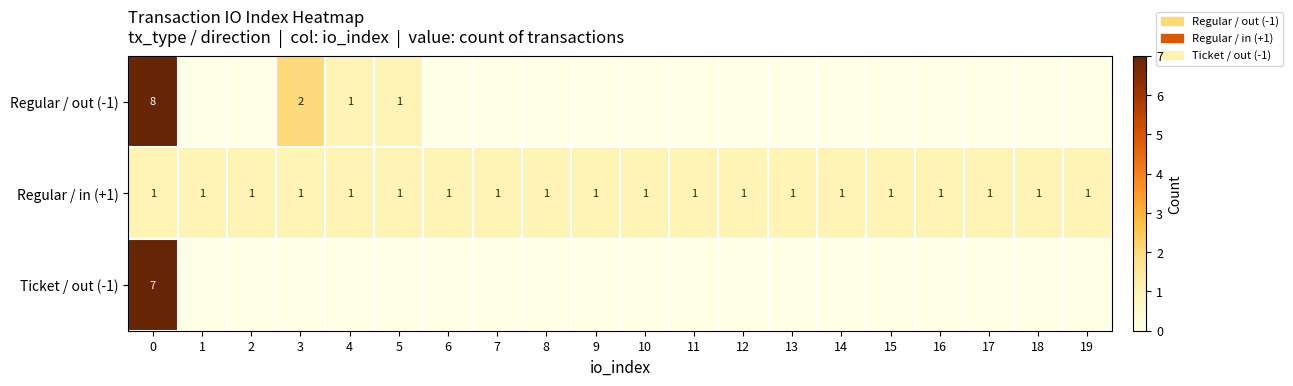

The Regular / in (+1) series shows 1 at 1. True or false?

True